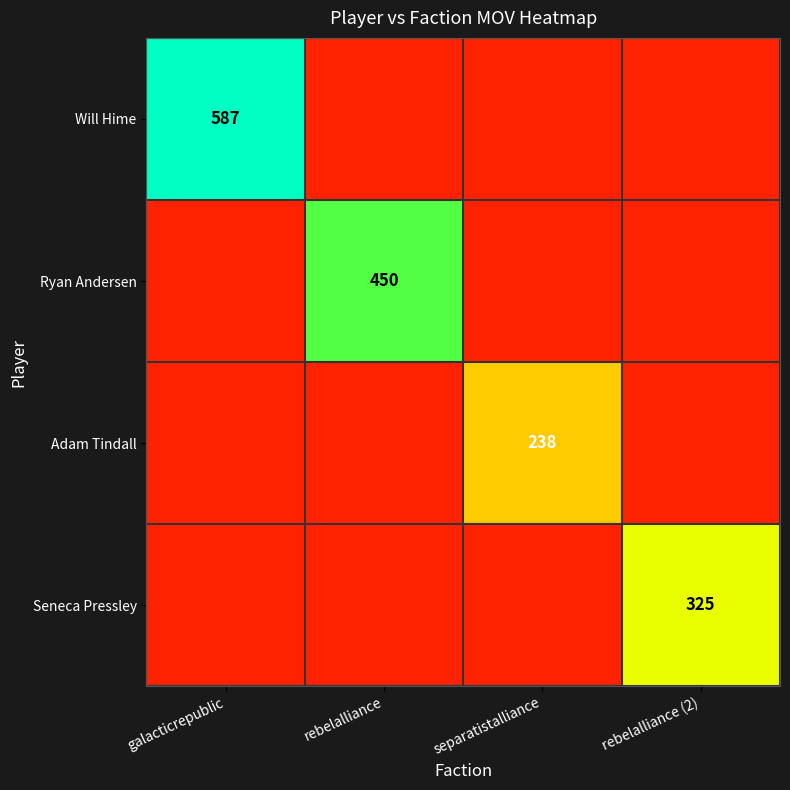

The value of Ryan Andersen at rebelalliance is 450. True or false?

True